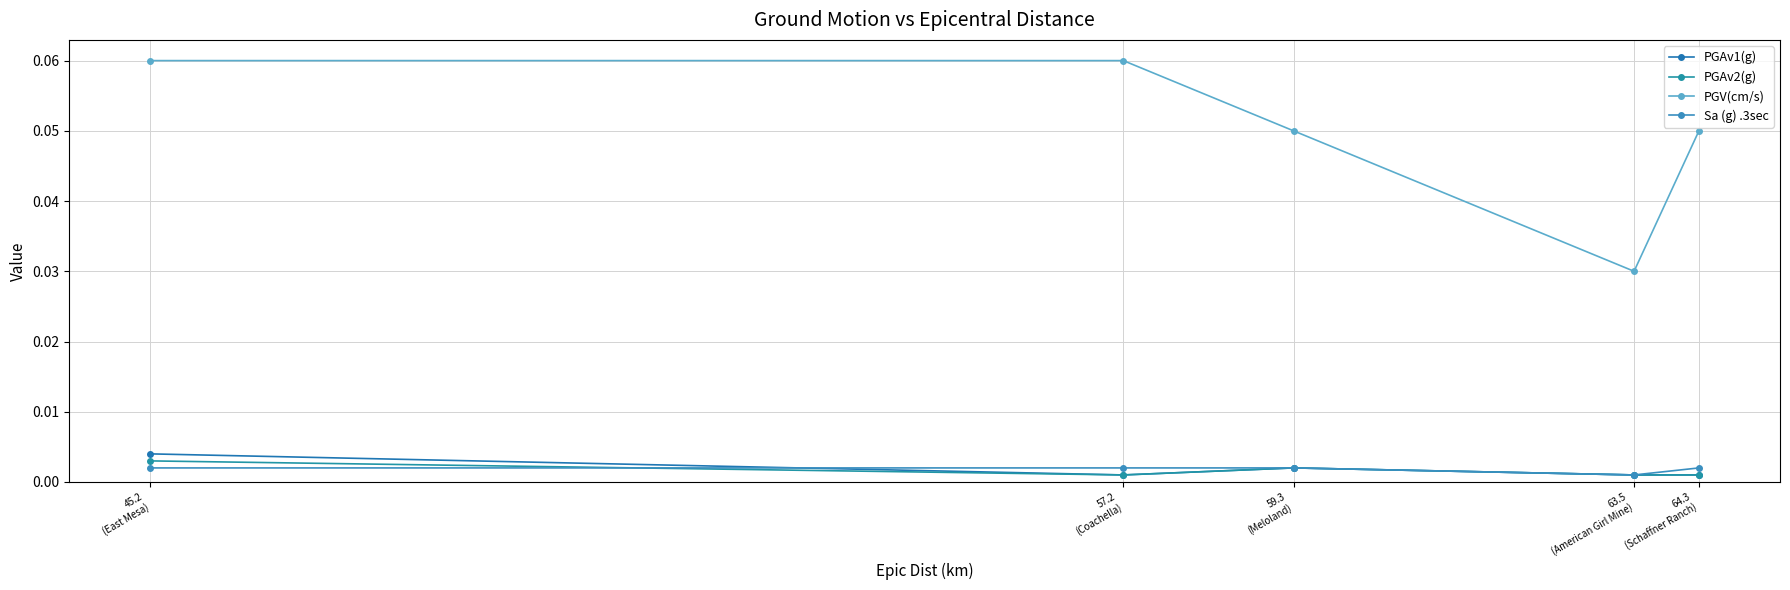

True or false: PGV(cm/s) has a value of 0.0 at 63.5
(American Girl Mine).

False